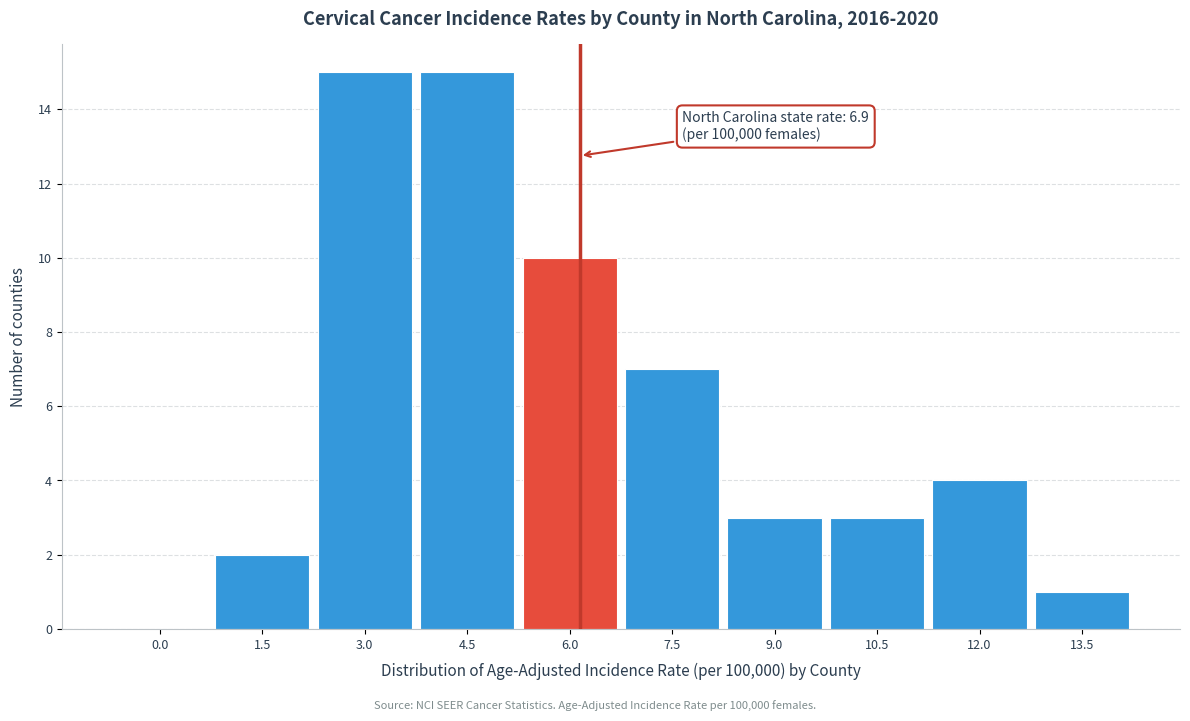

Reading left to right, extract all data points from this chart.

0.0=0	1.5=2	3.0=15	4.5=15	6.0=10	7.5=7	9.0=3	10.5=3	12.0=4	13.5=1